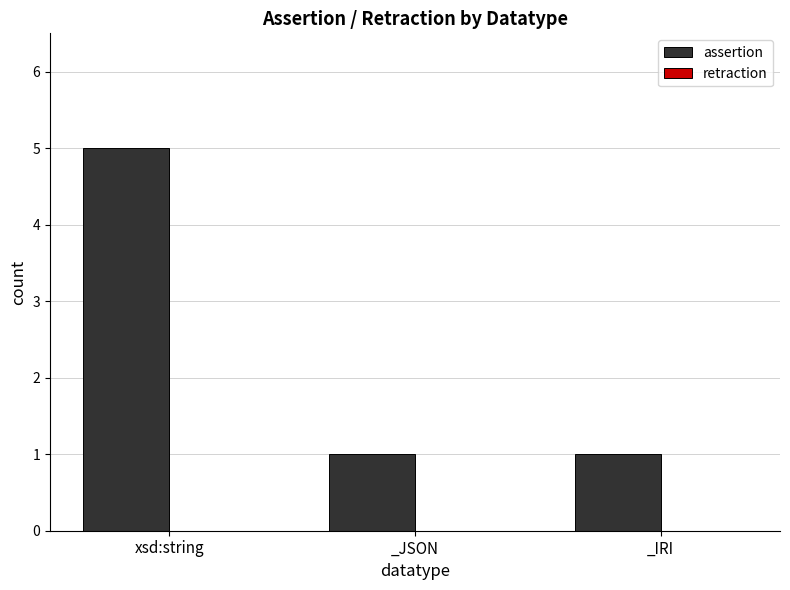

What position from the right is xsd:string?

3